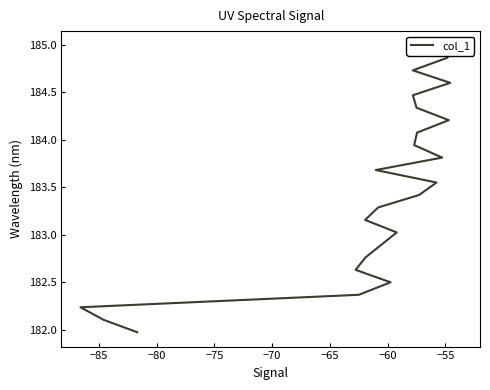

How many data points are less than 183?

8